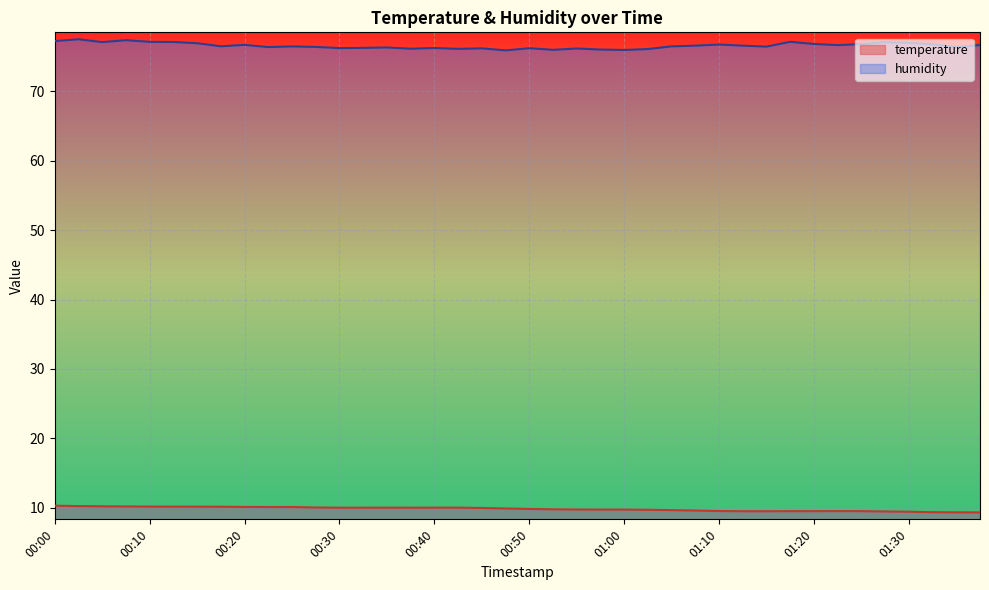

What is the sum of all humidity values?

3063.6